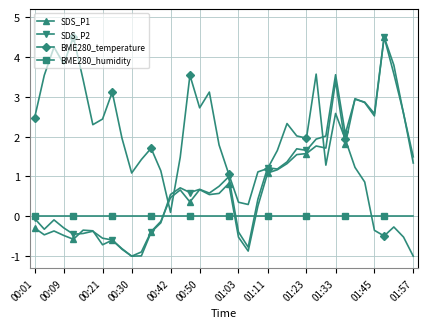

What are all the series names shown in the legend?

SDS_P1, SDS_P2, BME280_temperature, BME280_humidity